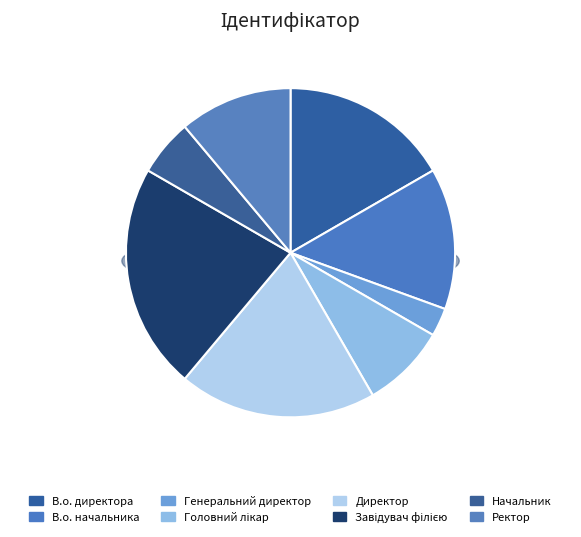

Do Директор and Начальник together represent more than half of the pie?

No